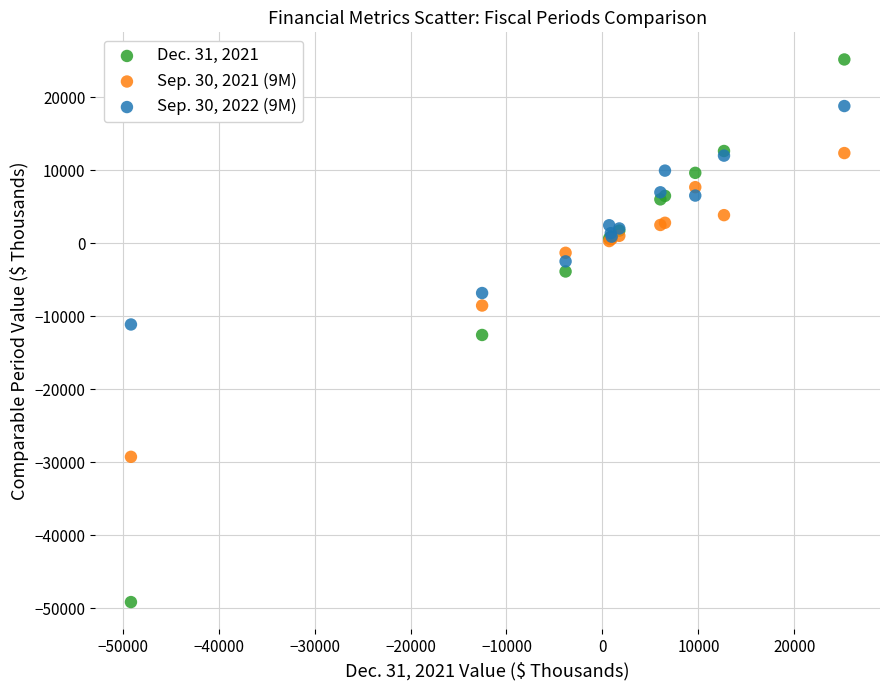

What are all the series names shown in the legend?

Dec. 31, 2021, Sep. 30, 2021 (9M), Sep. 30, 2022 (9M)